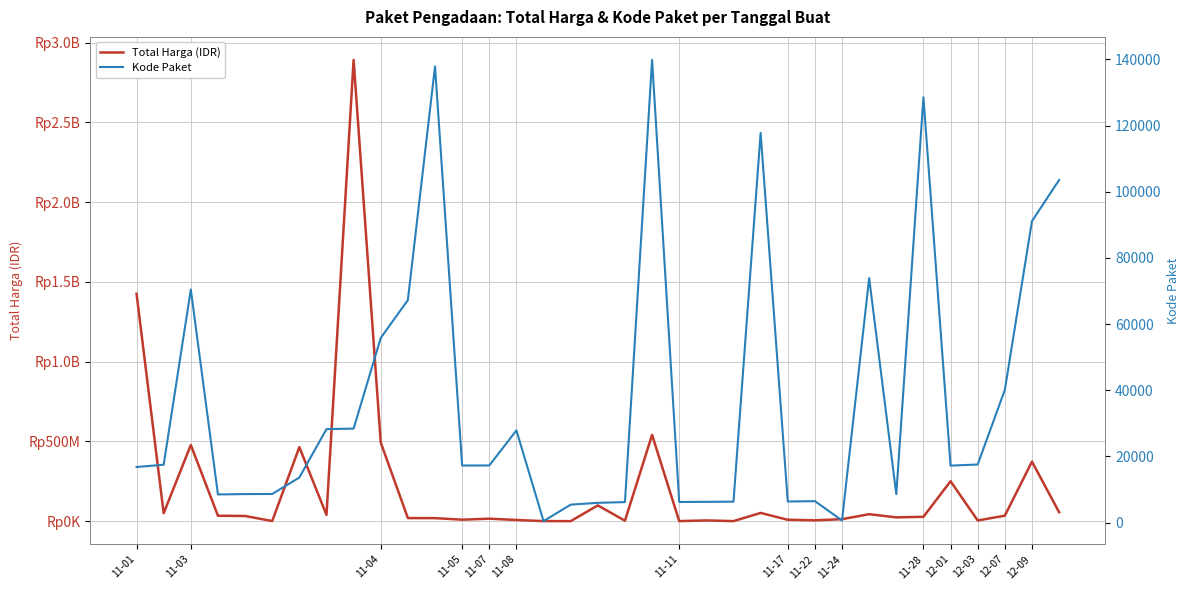

True or false: Total Harga (IDR) and Kode Paket intersect in this chart.

False